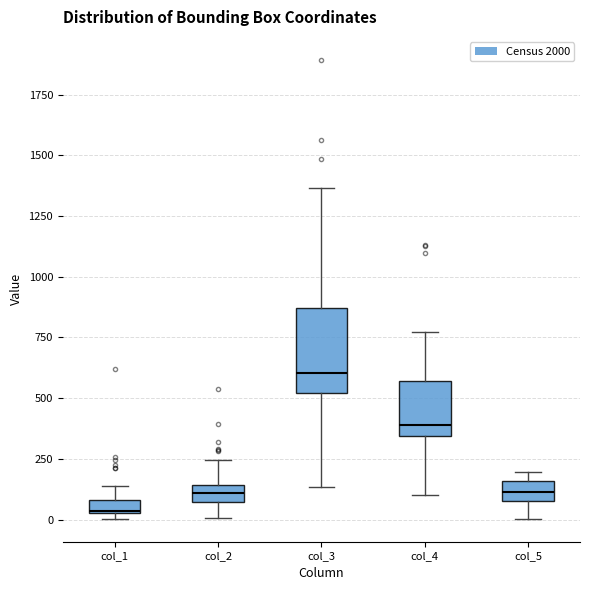

Which box is the tallest, from its lower edge to its upper edge?

col_3